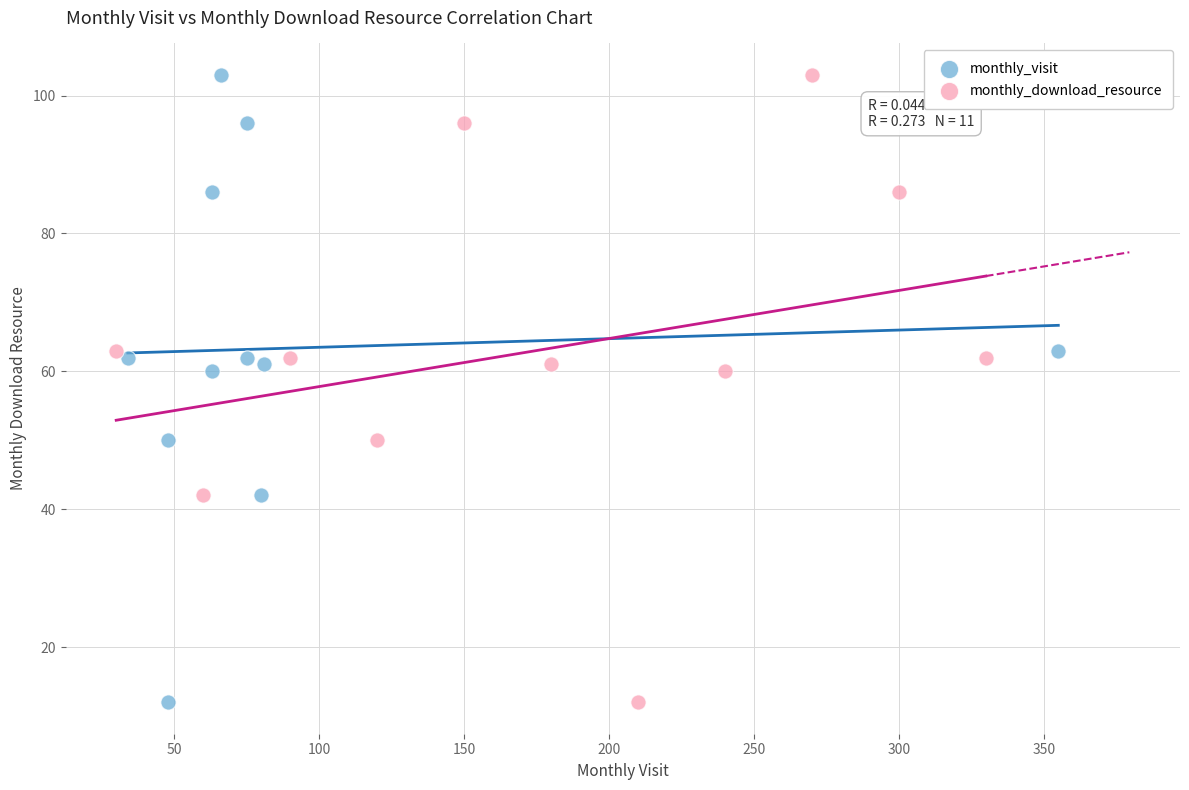

What are all the series names shown in the legend?

monthly_visit, monthly_download_resource